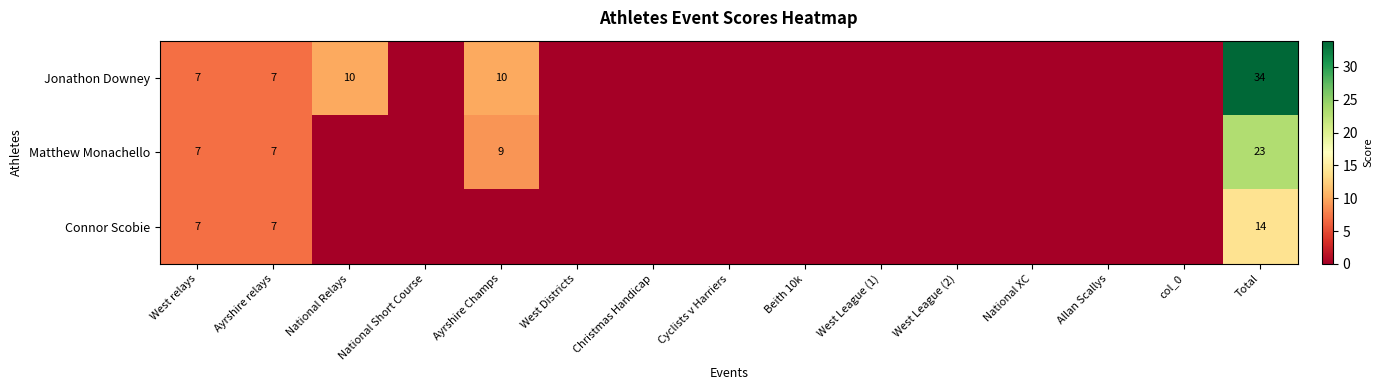

The value of Connor Scobie at Total is 8. True or false?

False